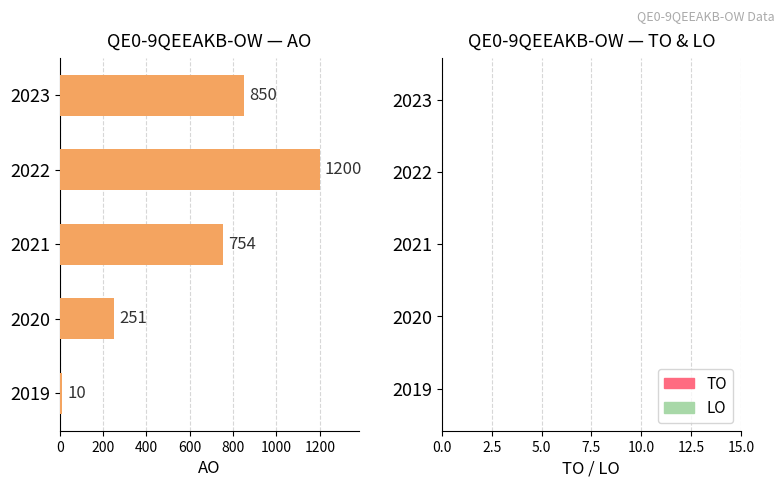

What is the difference between the values at 2020 and 2021?

503